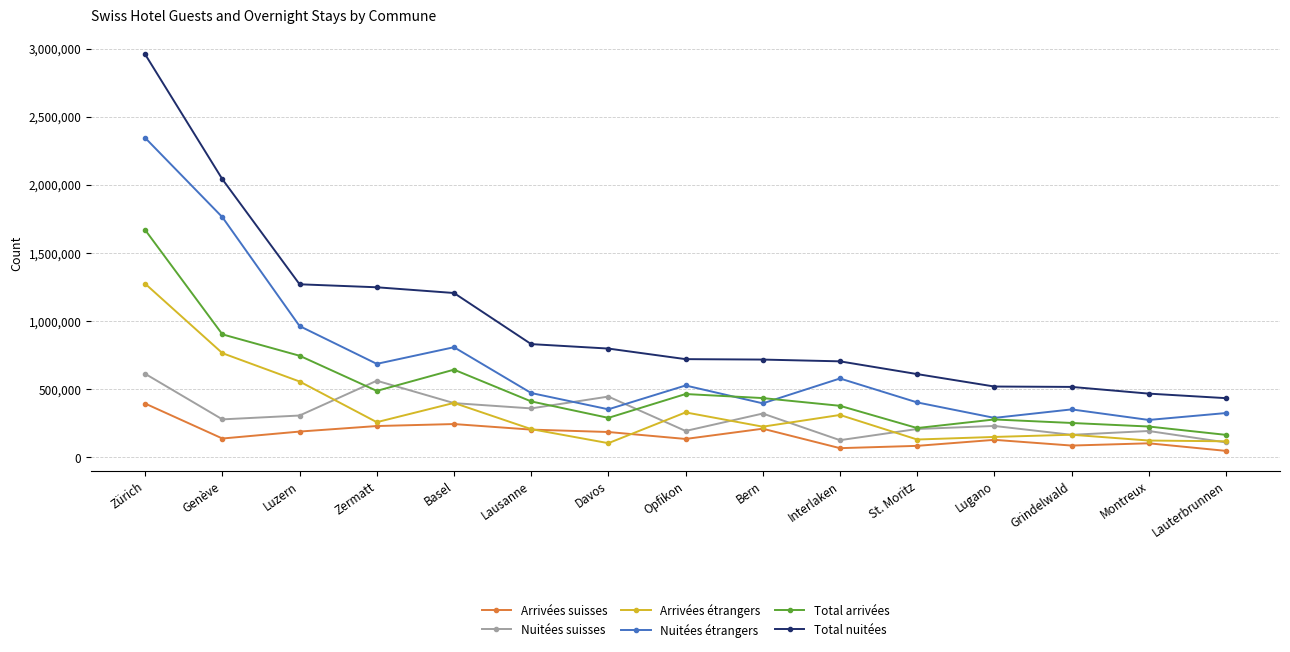

At which category does Nuitées étrangers reach its first local peak?

Basel